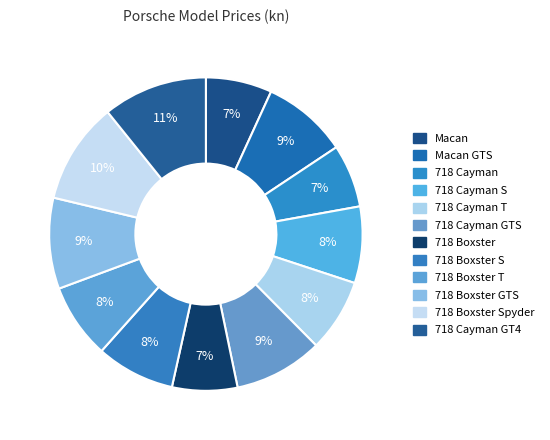

Is there a majority slice in this chart?

No